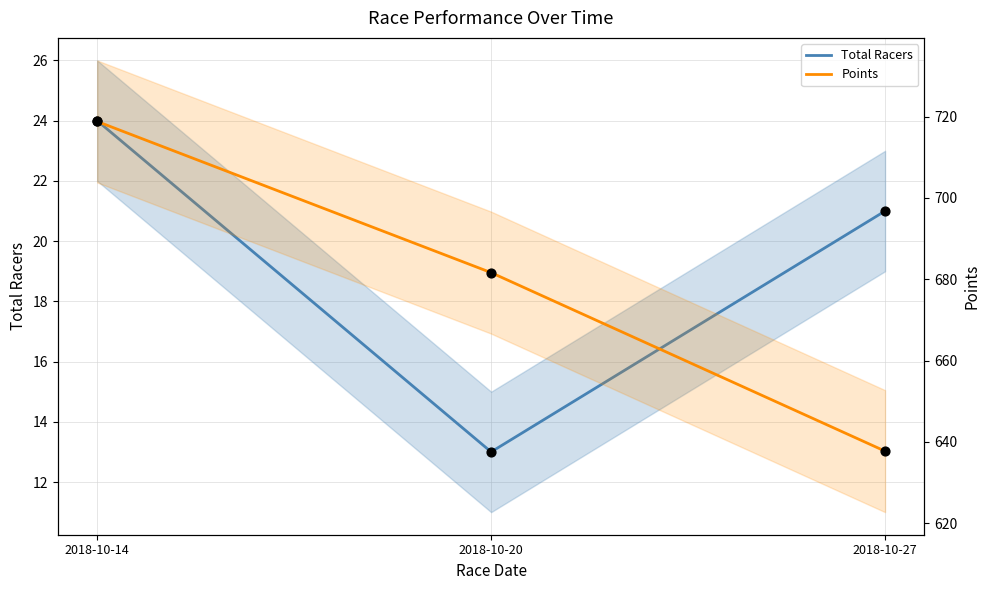

Which series has the widest spread of Y values?

Points